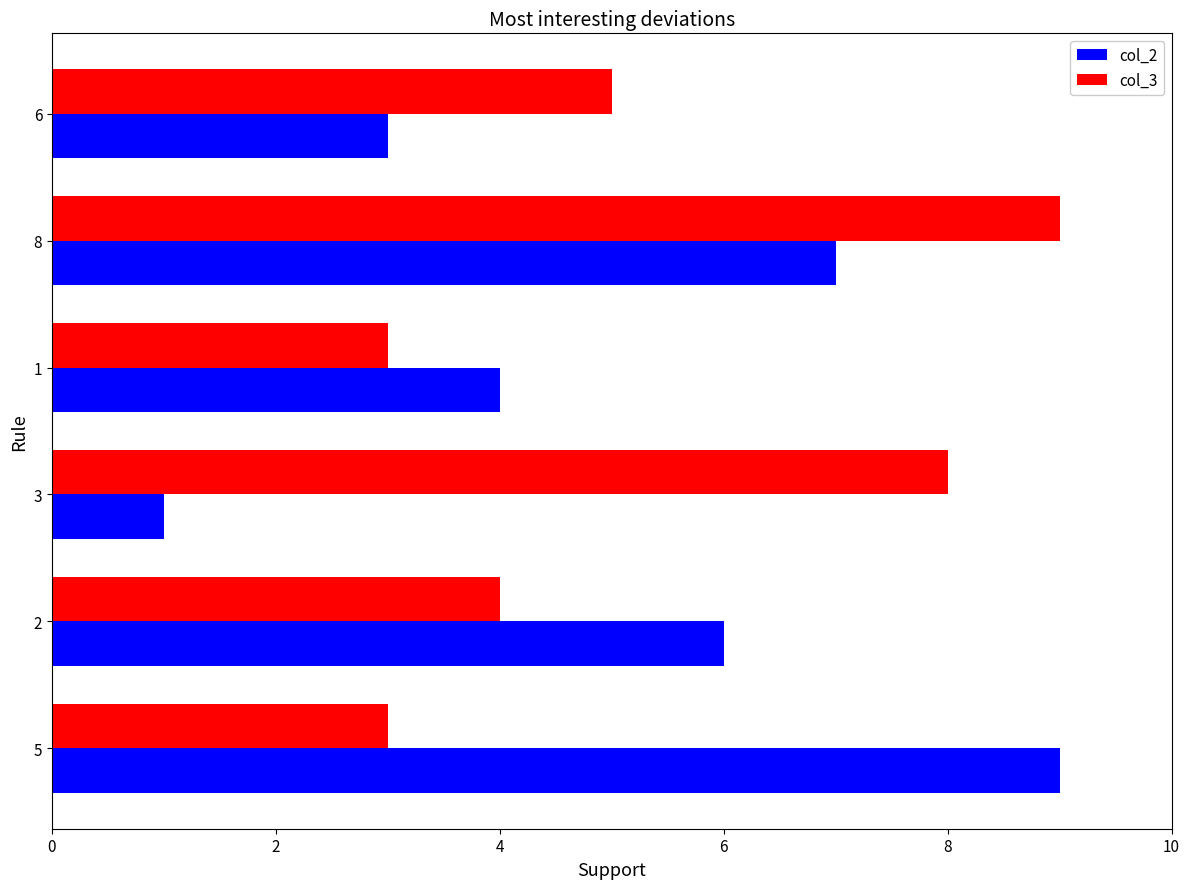

Which series changed the most between 5 and 1?

col_2